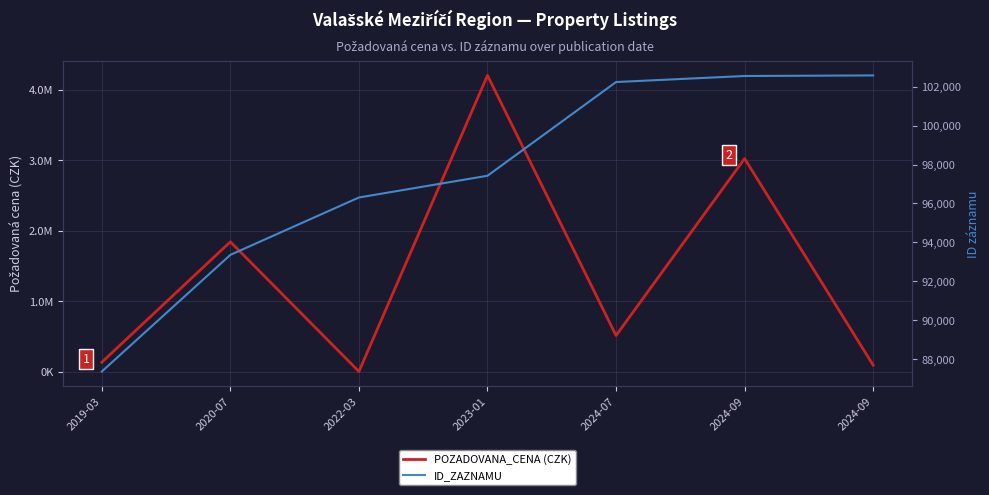

Where does the ID_ZAZNAMU series first go above 97422?

2024-07